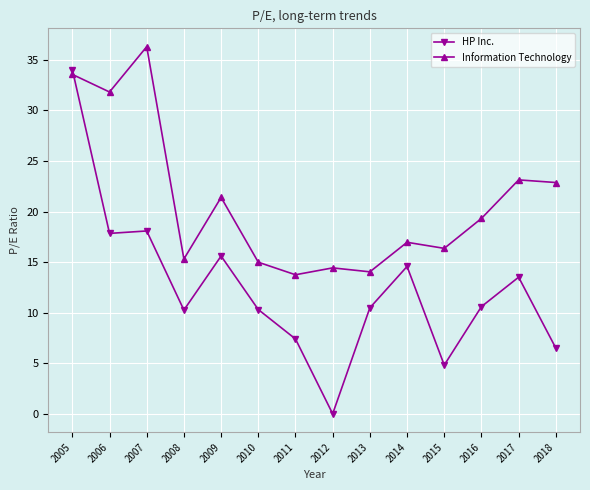

What is the total value across all series at 2017?

36.6